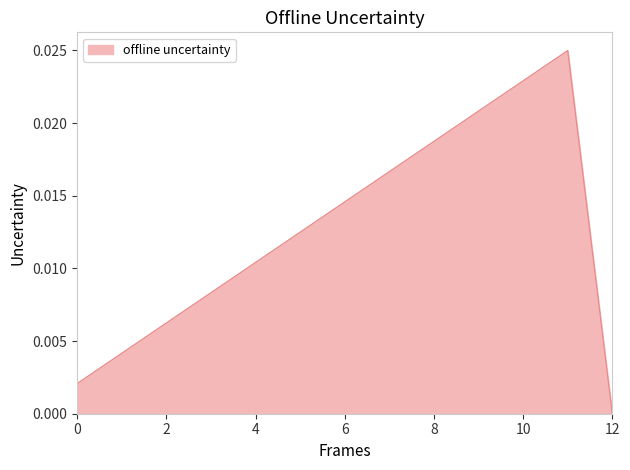

Which label corresponds to the smallest value in the chart?

12